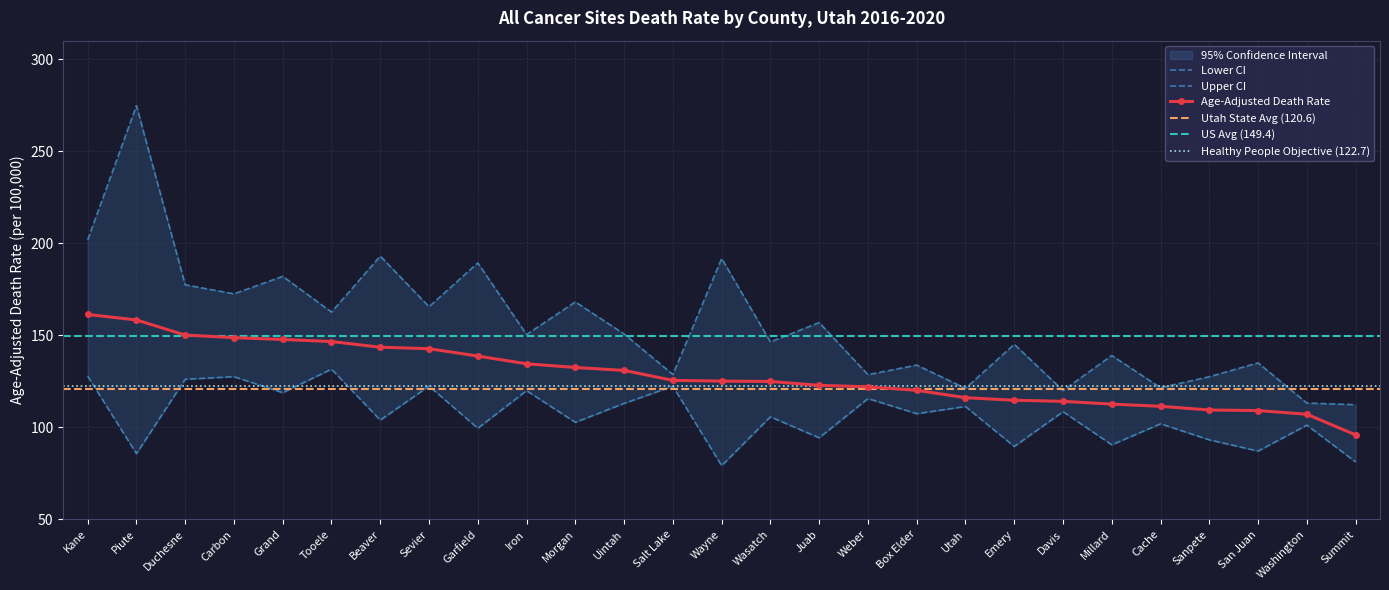

Reading left to right, list all the values displayed in this chart.

Age-Adjusted Death Rate: 161.3	158.3	150.1	148.7	147.7	146.6	143.5	142.7	138.7	134.5	132.5	130.9	125.5	125.1	124.9	122.8	122.0	120.1	116.1	114.7	114.1	112.6	111.4	109.4	109.1	107.1	95.9
Lower CI: 127.8	85.7	126.1	127.5	118.8	131.6	103.9	122.4	99.5	119.9	102.7	113.0	122.3	79.2	105.7	94.3	115.6	107.4	111.3	89.6	108.5	90.5	101.9	93.2	87.1	101.2	81.2
Upper CI: 201.8	274.7	177.4	172.5	182.0	162.6	193.0	165.5	189.3	150.4	168.1	150.7	128.7	191.7	146.4	156.9	128.6	133.8	121.2	145.1	120.0	139.0	121.5	127.5	135.0	113.2	112.3